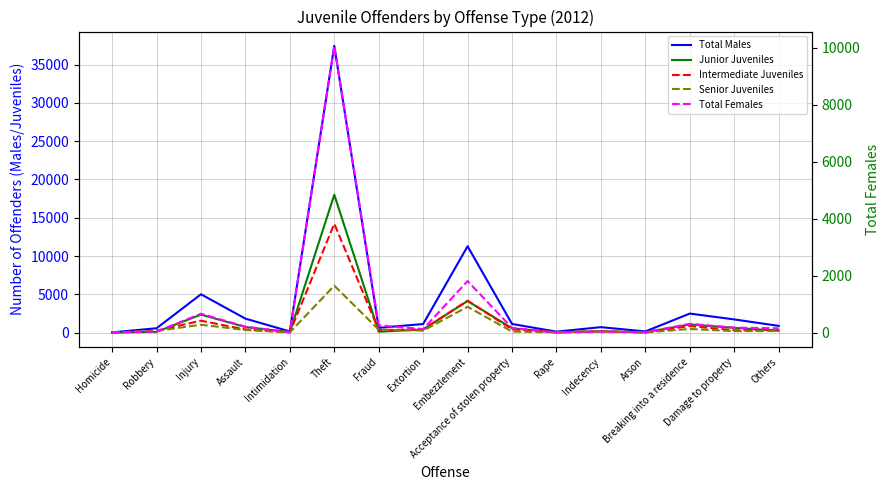

What is the sum of the Total Females values at Assault and Injury?

876